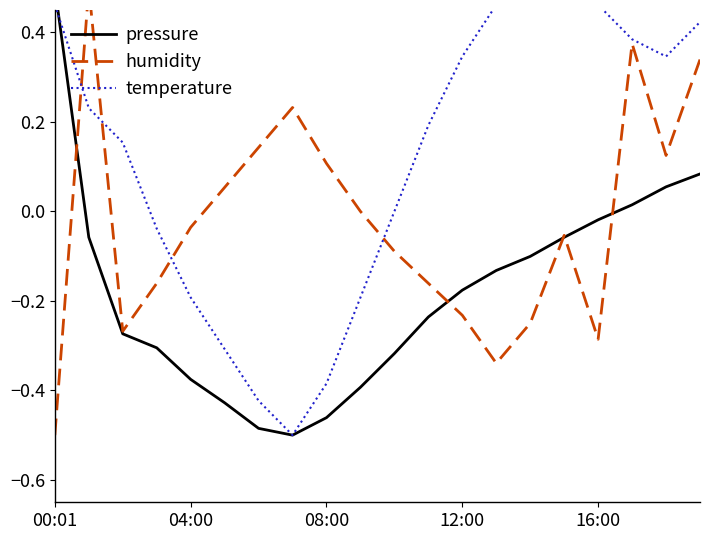

Reading right to left, what are all the values shown in this chart?

pressure: 0.1	0.1	0.0	-0.0	-0.1	-0.1	-0.1	-0.2	-0.2	-0.3	-0.4	-0.5	-0.5	-0.5	-0.4	-0.4	-0.3	-0.3	-0.1	0.5
humidity: 0.3	0.1	0.4	-0.3	-0.1	-0.2	-0.3	-0.2	-0.2	-0.1	0.0	0.1	0.2	0.1	0.1	-0.0	-0.2	-0.3	0.5	-0.5
temperature: 0.4	0.3	0.4	0.5	0.5	0.5	0.5	0.3	0.2	-0.0	-0.2	-0.4	-0.5	-0.4	-0.3	-0.2	-0.0	0.2	0.2	0.5